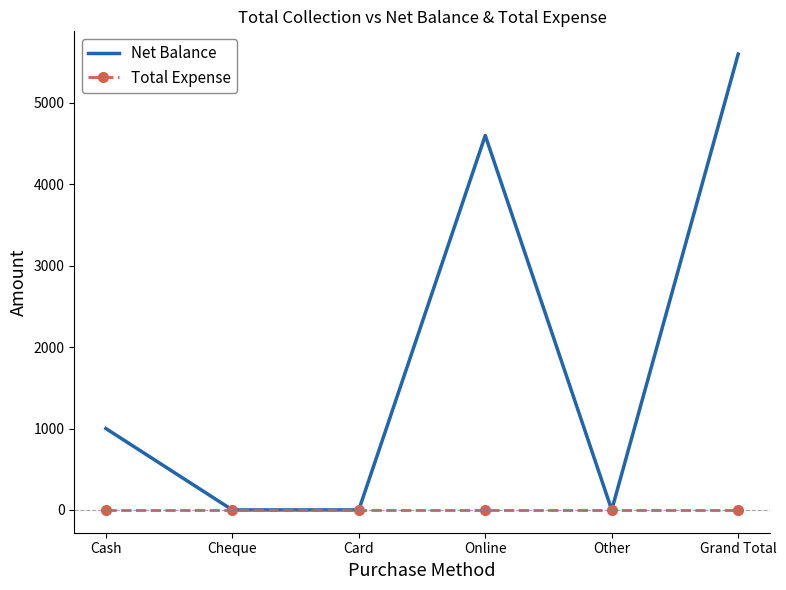

The value of Net Balance at Online is 4600. True or false?

True